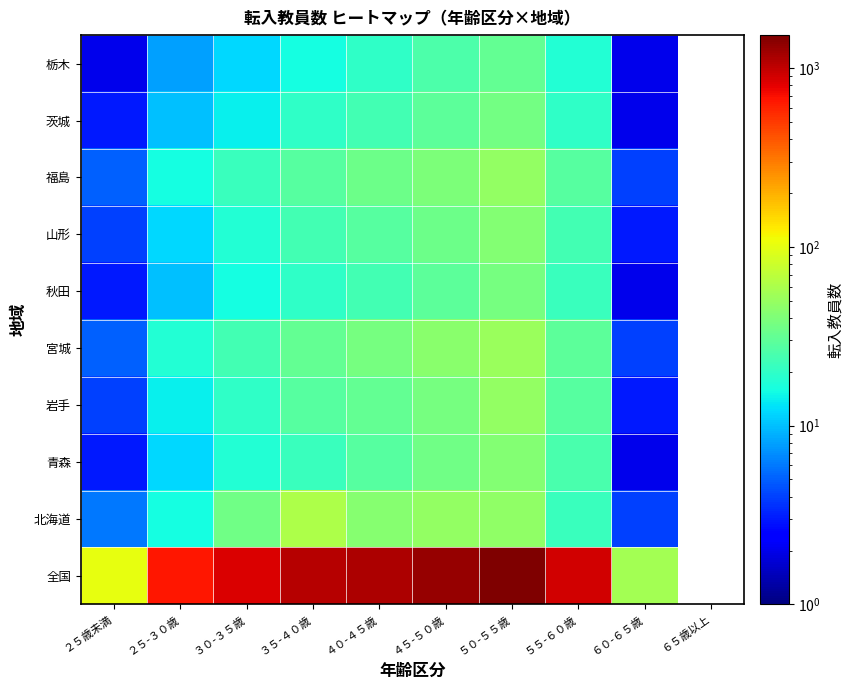

True or false: 栃木 has a value of 28.8 at ４０-４５歳.

False